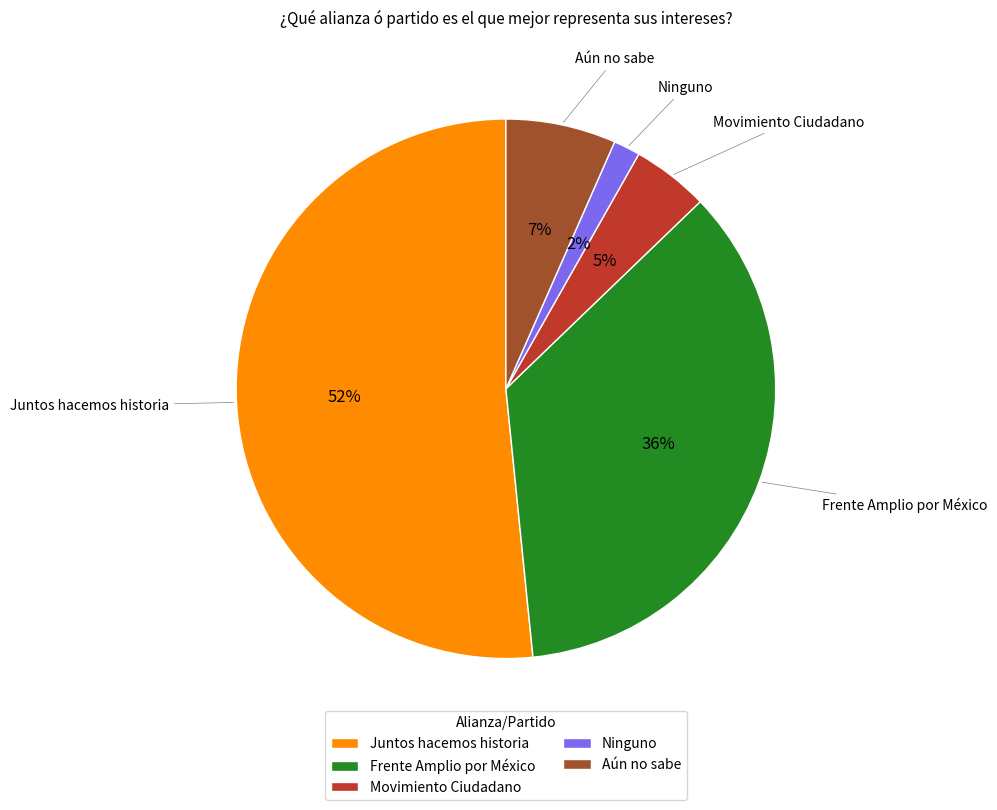

Which slice is the largest?

Juntos hacemos historia